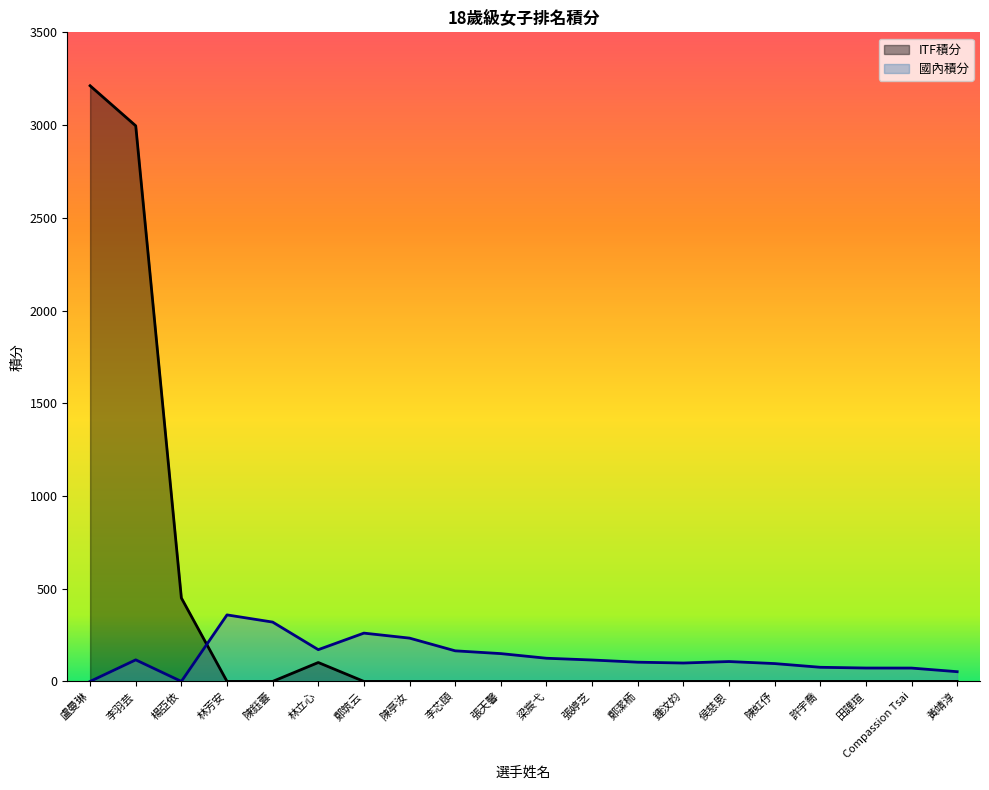

At which label does 國內積分 reach its minimum?

盧曼琳